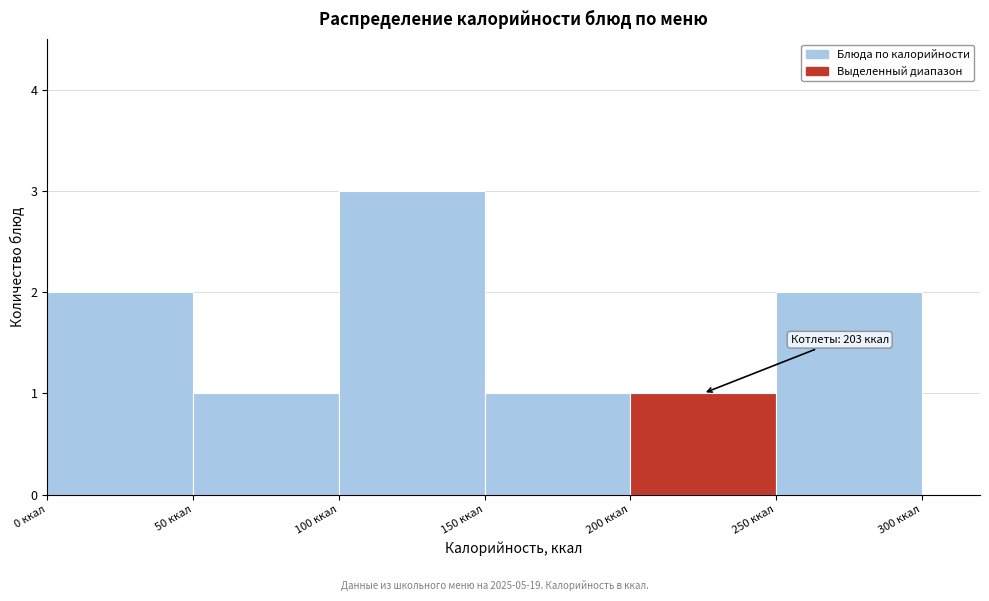

Which range on the x-axis has the tallest bar?

100 to 150